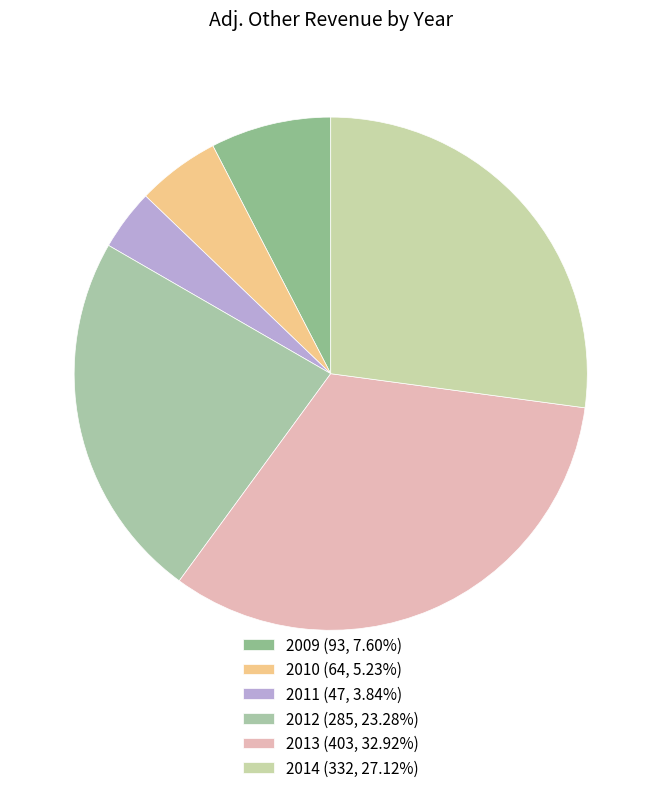

How much of the chart is everything except 2010?

94.8%